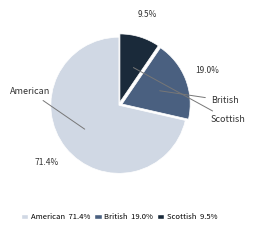

To the nearest percent, what is the average slice percentage?

33%